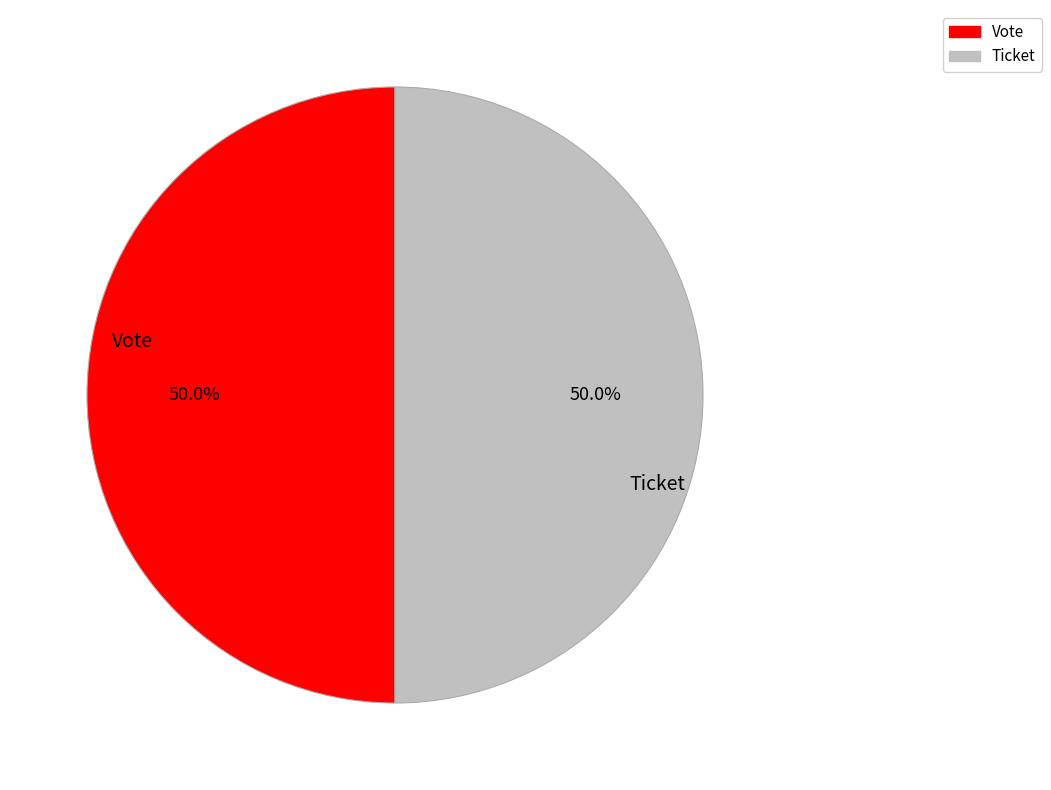

Approximately how many times larger is the value at Vote compared to Ticket?

1.0